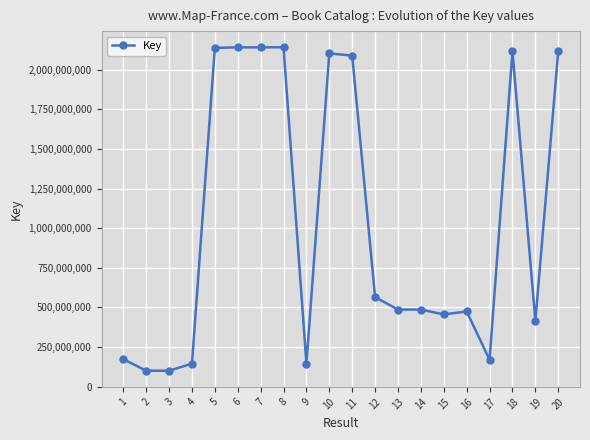

How many data points are less than 486369566?

10